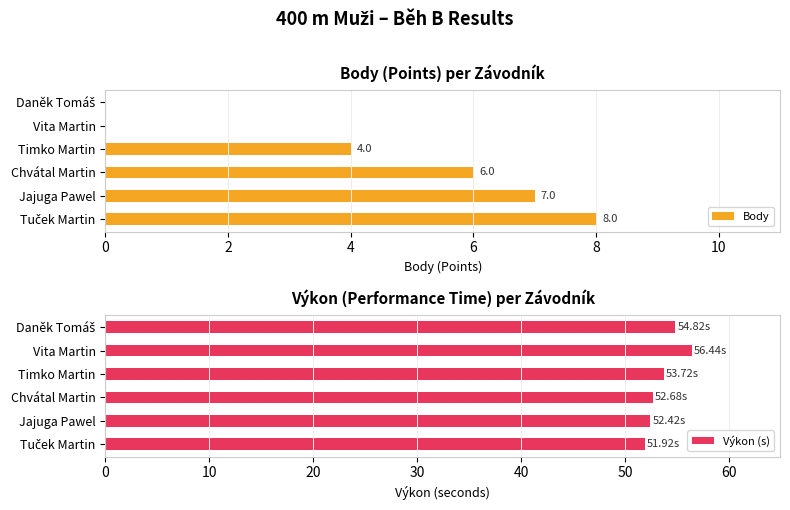

Which series has the widest spread of values?

Body